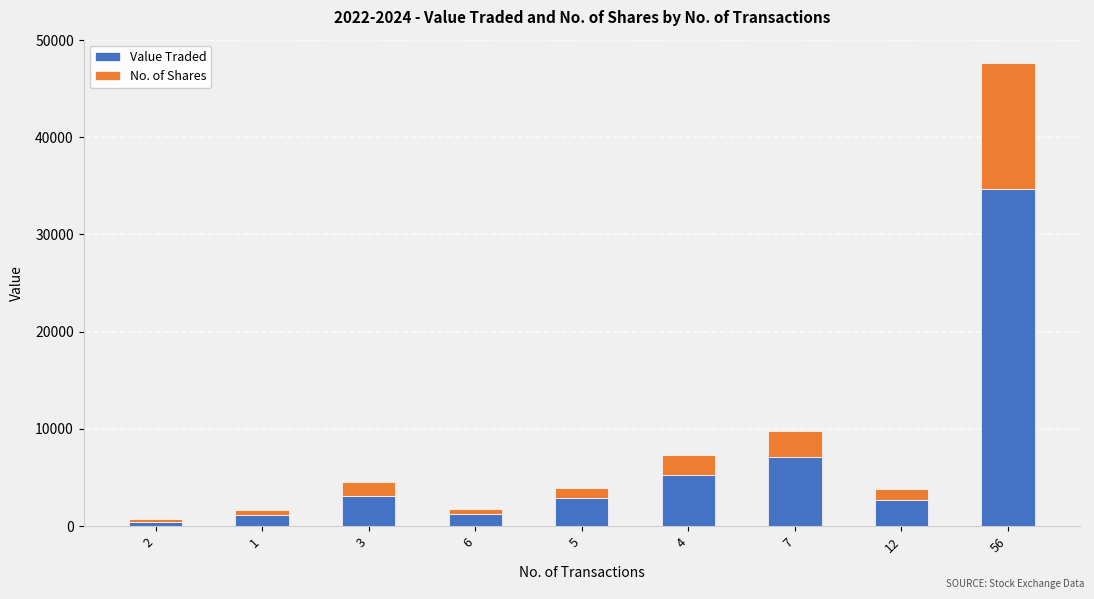

How many series are shown in this chart?

2